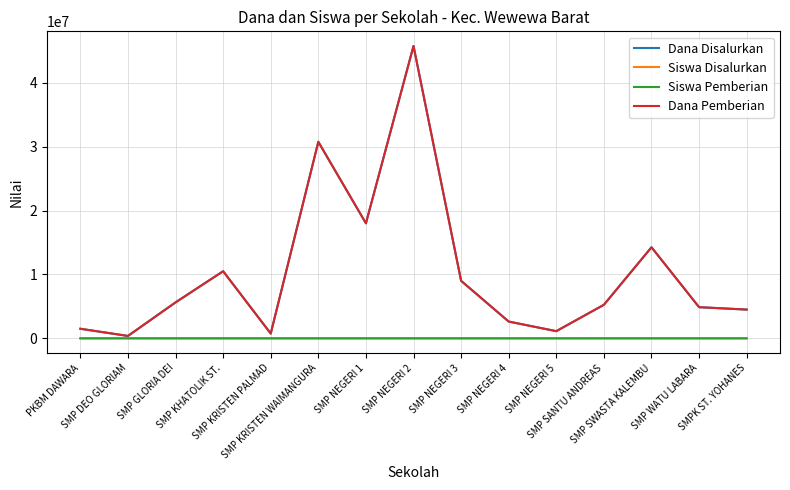

What is the approximate value of Dana Pemberian at SMP NEGERI 1, to the nearest 10?

18000000